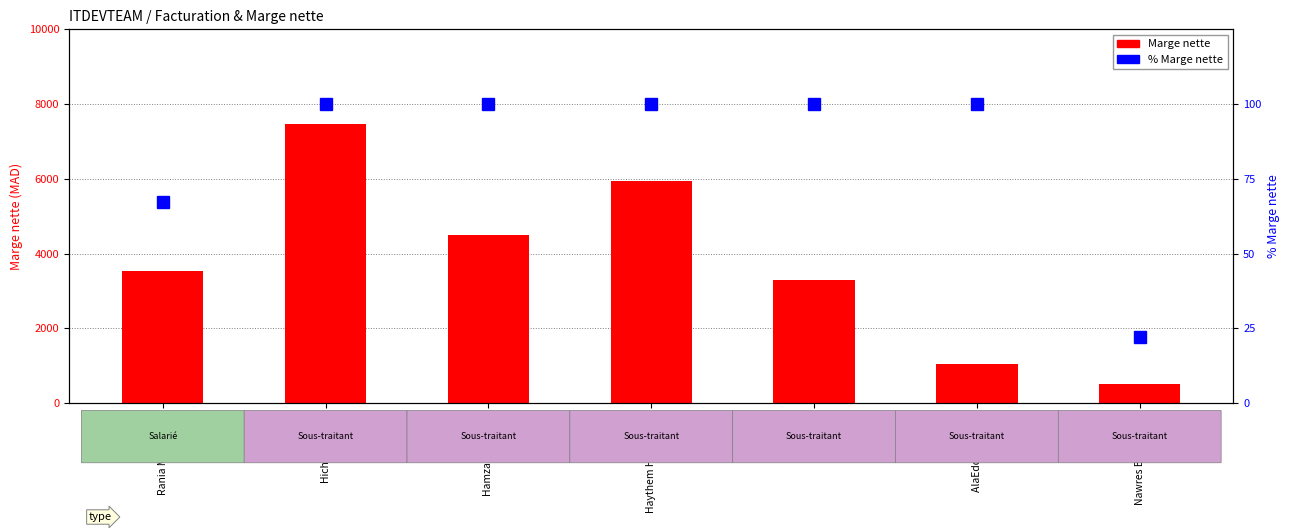

Reading left to right, extract all data points from this chart.

Marge nette: Rania MTAALLAH=3543.4	Hicham ANBRI=7455.0	Hamza TOUHAMI=4500.0	Haythem HAMZAOUI=5940.0	Loyer=3300.0	AlaEddine AYARI=1050.0	Nawres BELHOULA=520.0
% Marge nette: Rania MTAALLAH=67.1	Hicham ANBRI=100.0	Hamza TOUHAMI=100.0	Haythem HAMZAOUI=100.0	Loyer=100.0	AlaEddine AYARI=100.0	Nawres BELHOULA=22.2